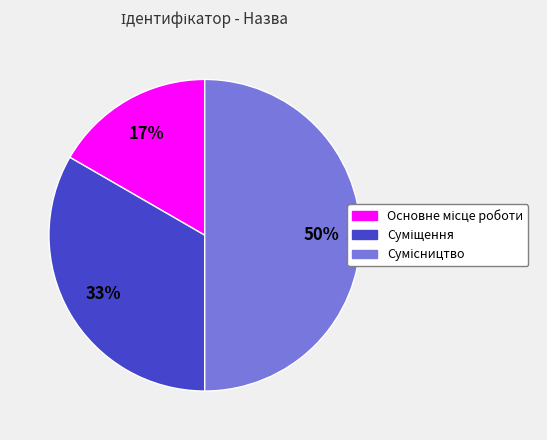

To the nearest percent, what is the average slice percentage?

33%